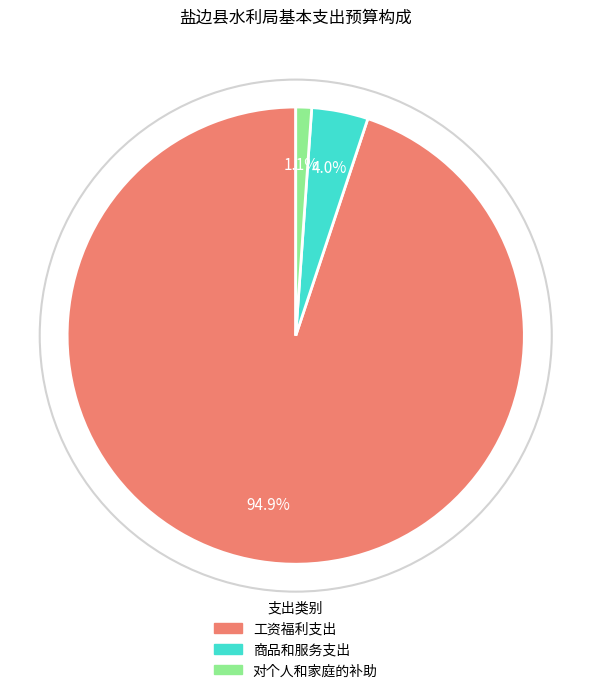

Count the number of slices in the pie.

3